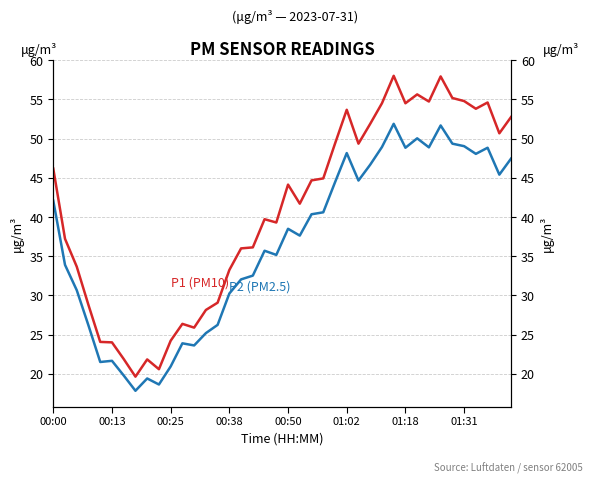

How many data points in P2 (PM2.5) are less than 38?

20